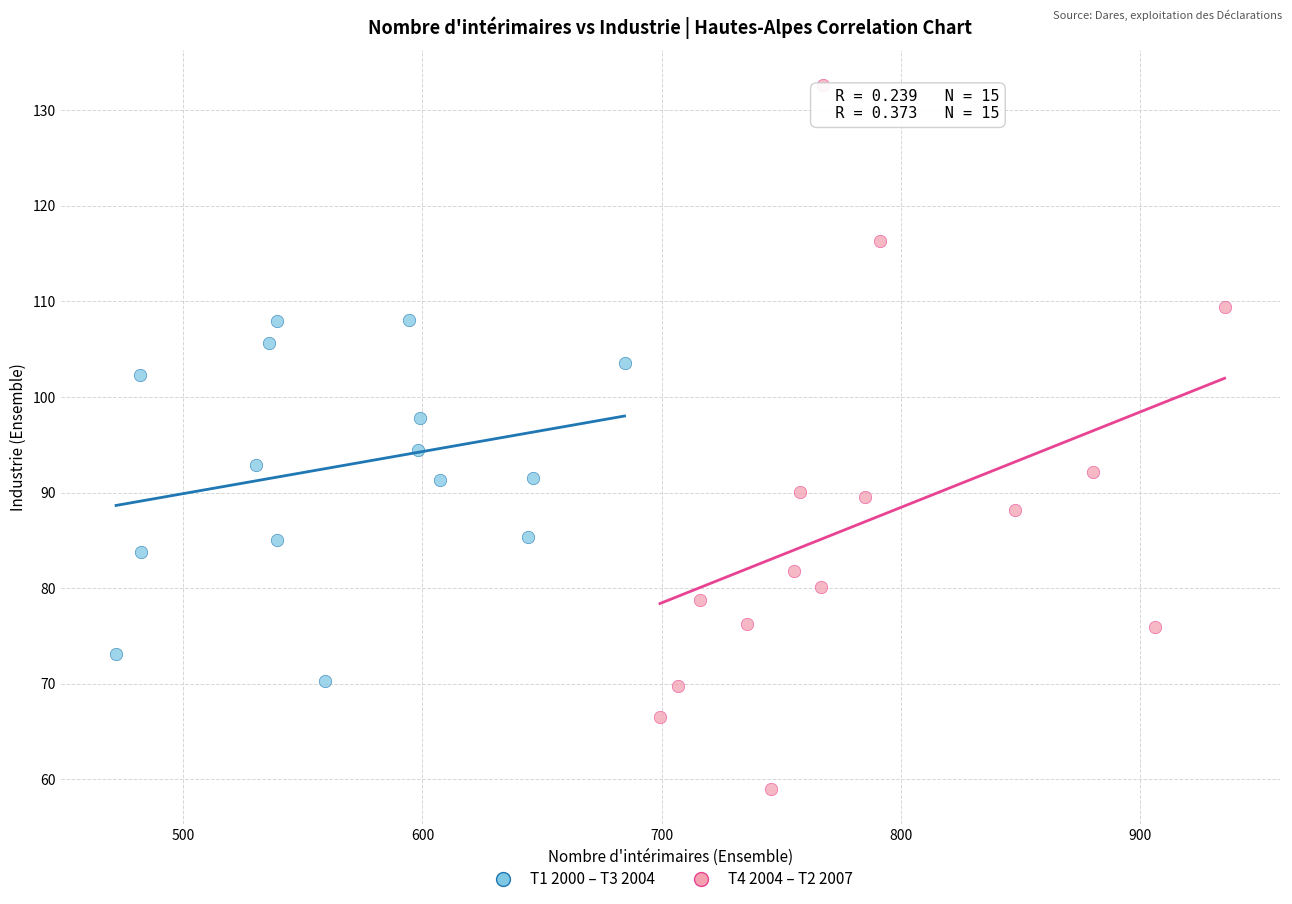

Which series has the largest Y range (max minus min)?

T4 2004 – T2 2007